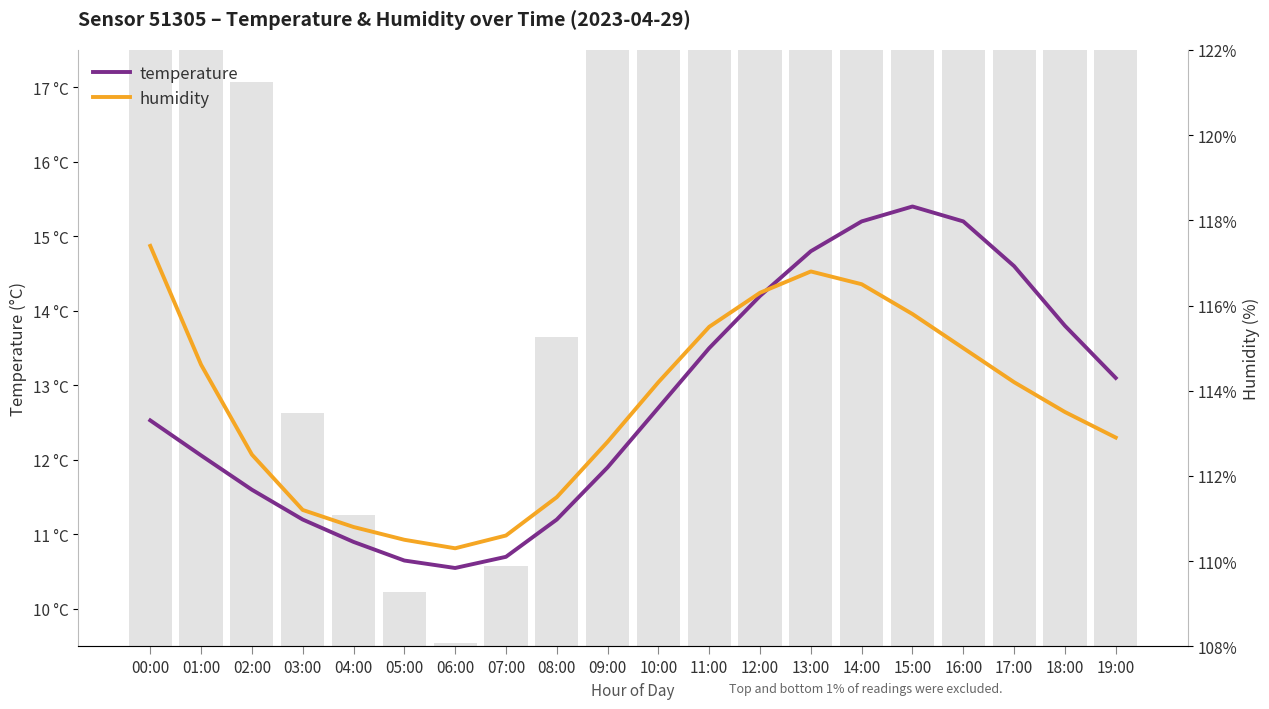

Which category has the lowest value in the humidity series?

06:00